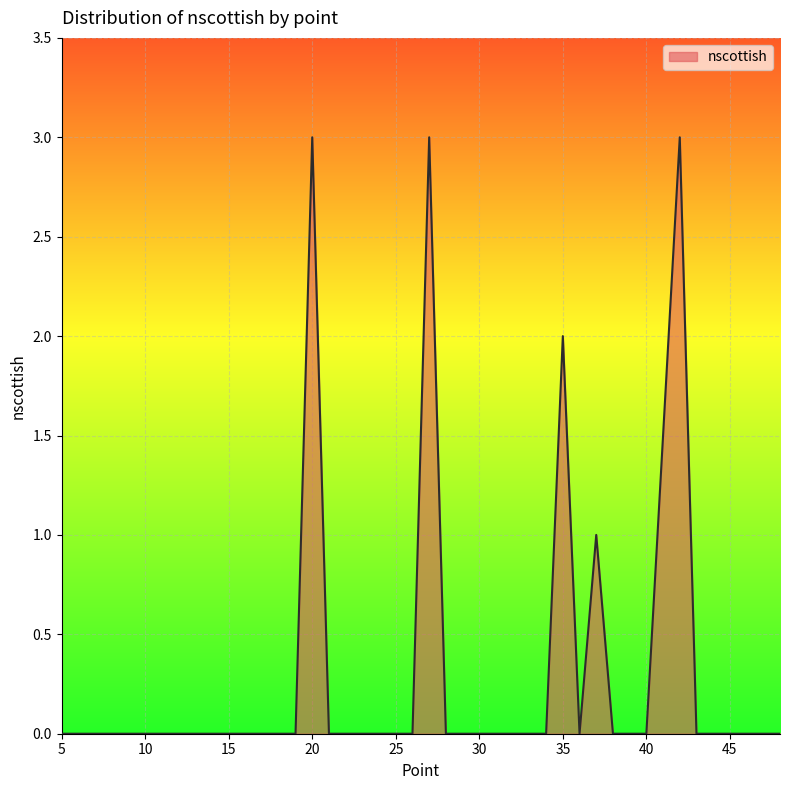

What is the difference between the maximum and minimum values?

3